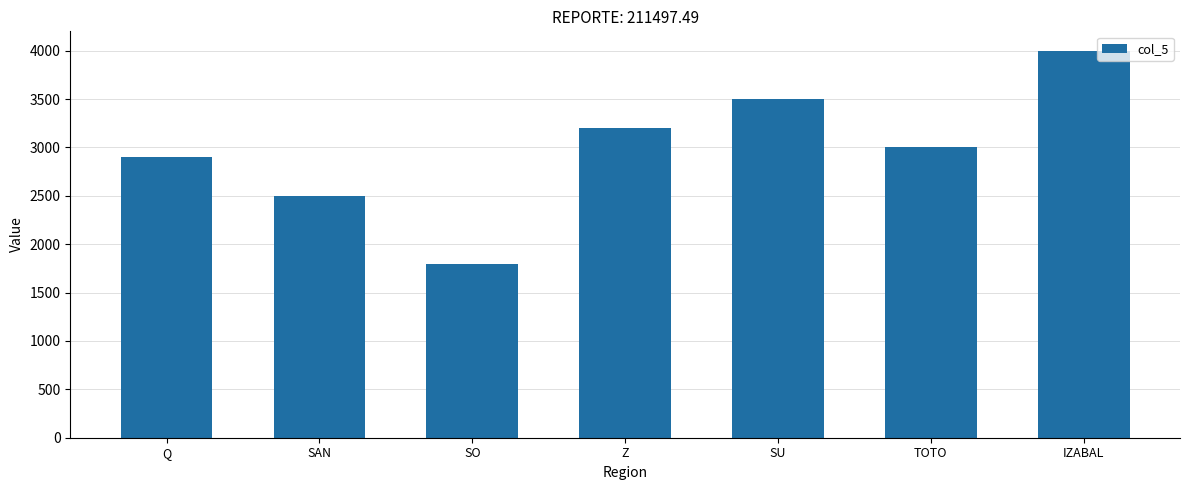

Reading left to right, list all the values displayed in this chart.

Q=2900	SAN=2500	SO=1800	Z=3200	SU=3500	TOTO=3000	IZABAL=4000